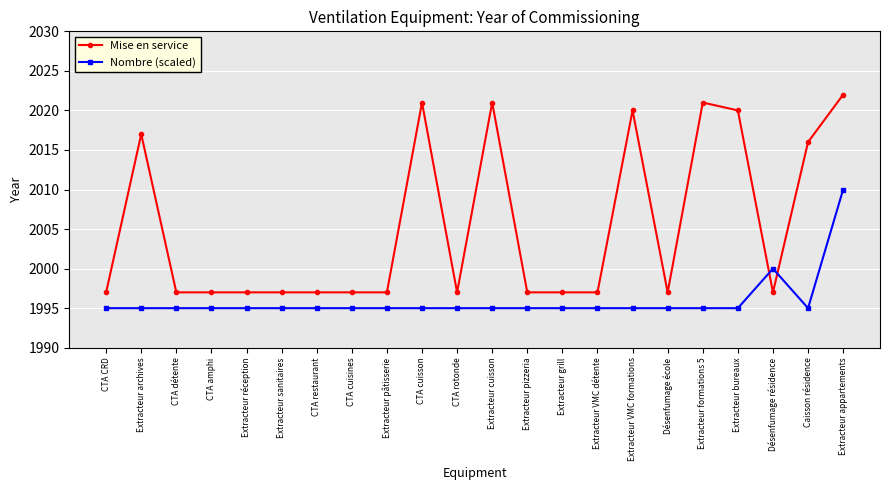

What is the difference between the maximum and minimum values in the Mise en service series?

25